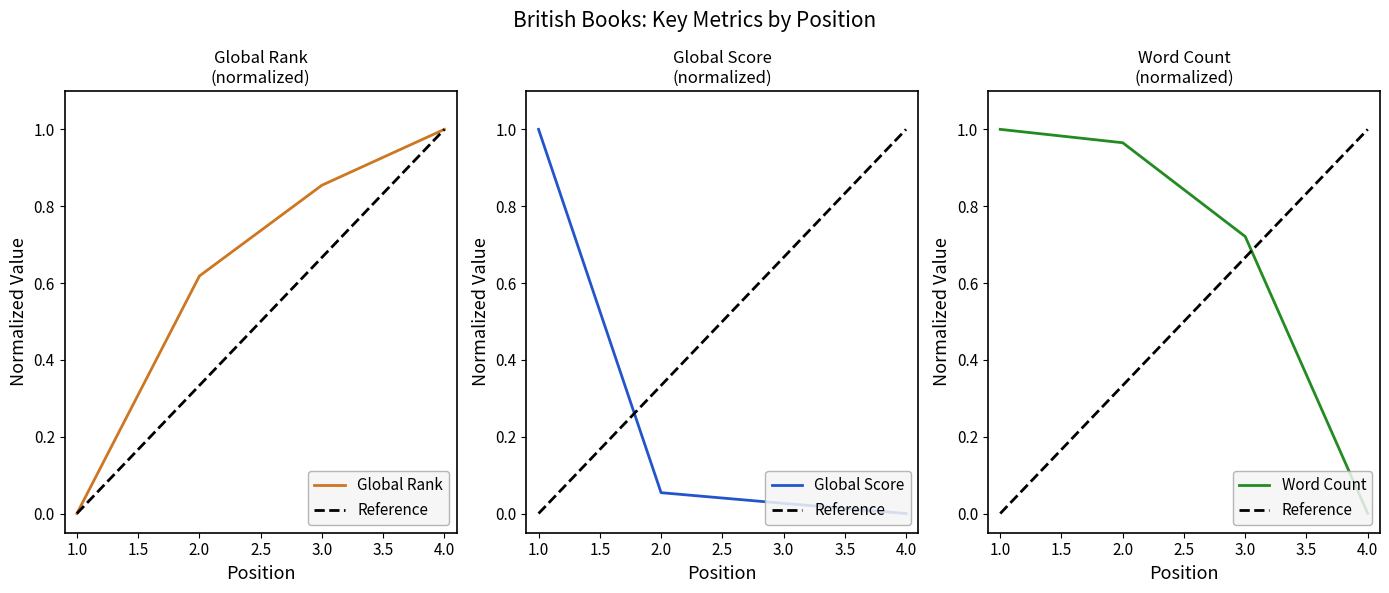

Which series has the widest spread of values?

Global Rank